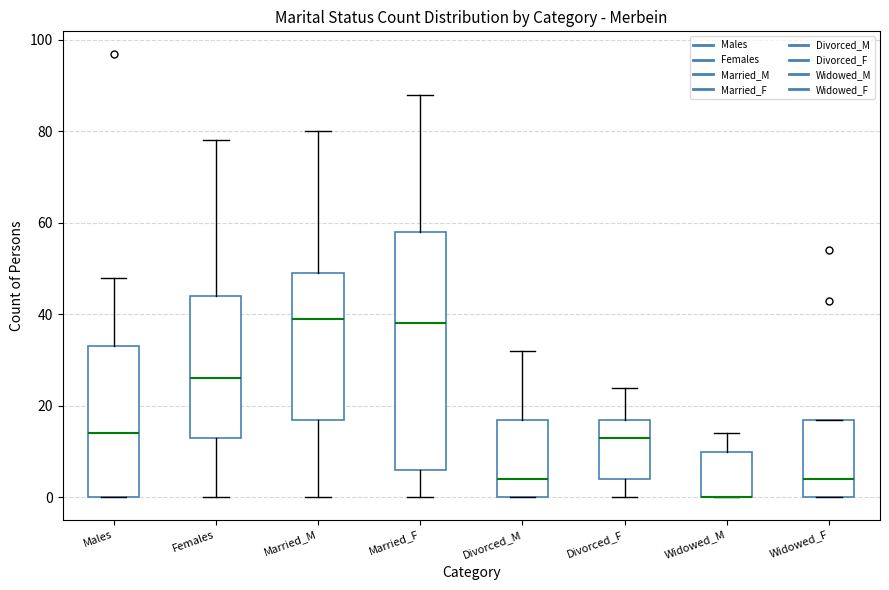

Where does the upper whisker of the box for Married_F end on the y-axis? The values are not printed on the chart, so give them approximately, as read against the axis.

88